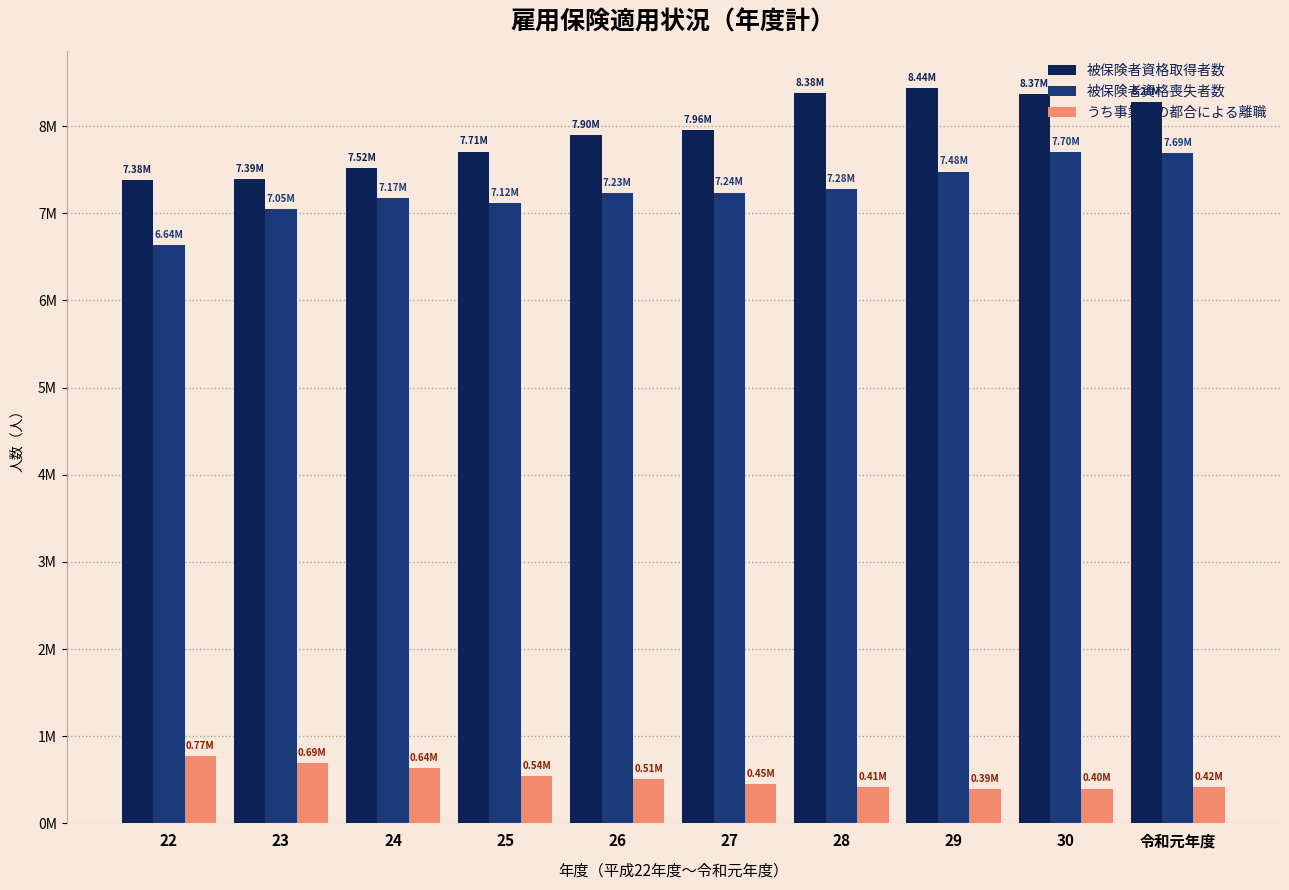

What is the total value across all series at 23?

15132380